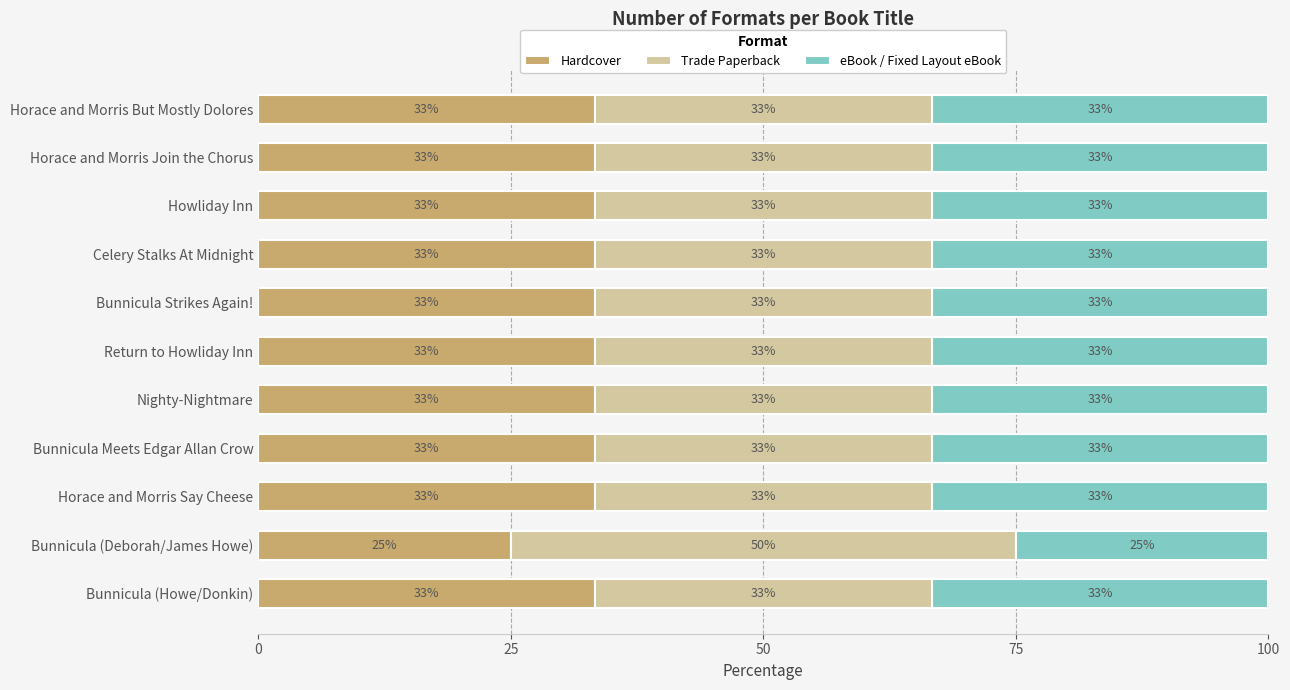

Reading right to left, what are all the values shown in this chart?

Hardcover: 33.3	33.3	33.3	33.3	33.3	33.3	33.3	33.3	33.3	25.0	33.3
Trade Paperback: 33.3	33.3	33.3	33.3	33.3	33.3	33.3	33.3	33.3	50.0	33.3
eBook / Fixed Layout eBook: 33.3	33.3	33.3	33.3	33.3	33.3	33.3	33.3	33.3	25.0	33.3